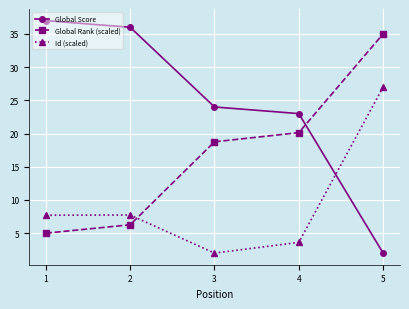

What is the spread (max minus min) of values at 2?

29.7